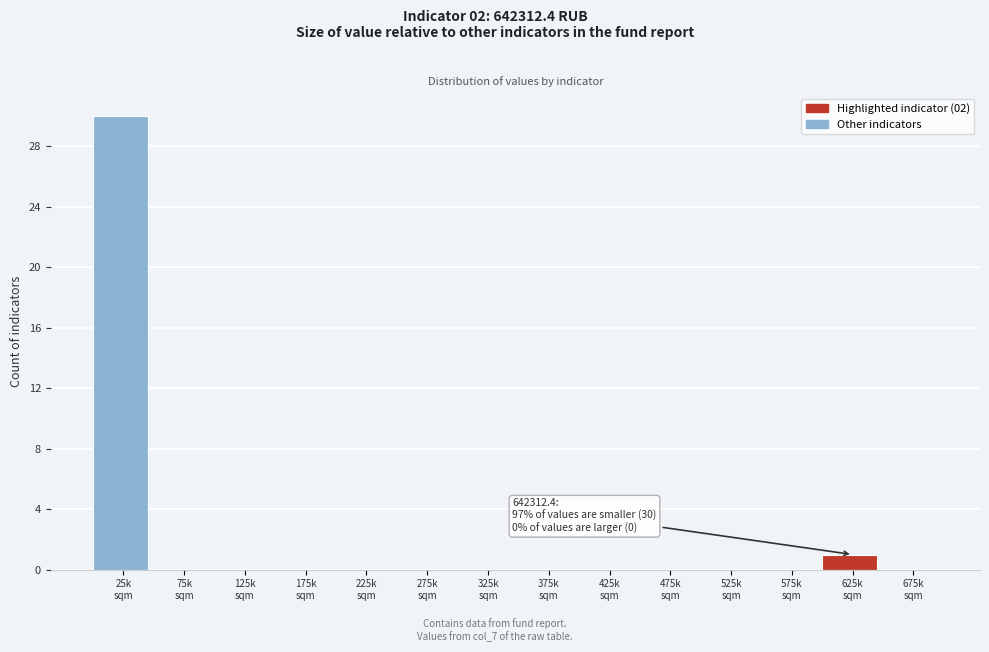

What is the greatest value displayed?

30